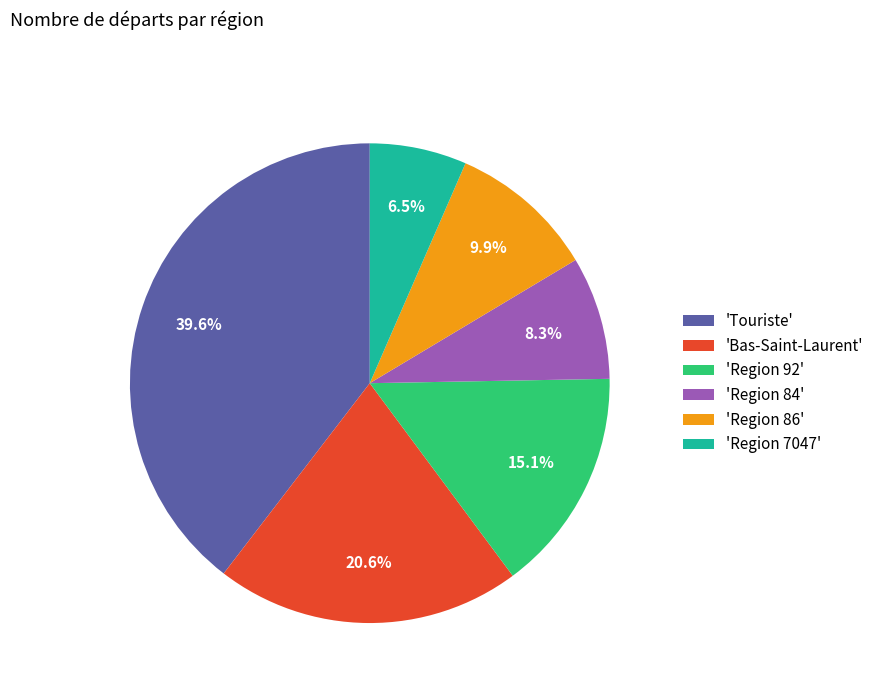

Which slice is the largest?

'Touriste'